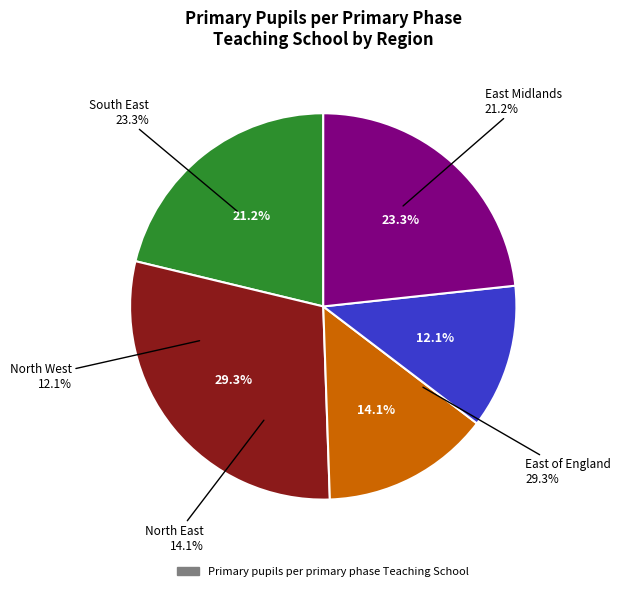

How many segments does this pie chart have?

5